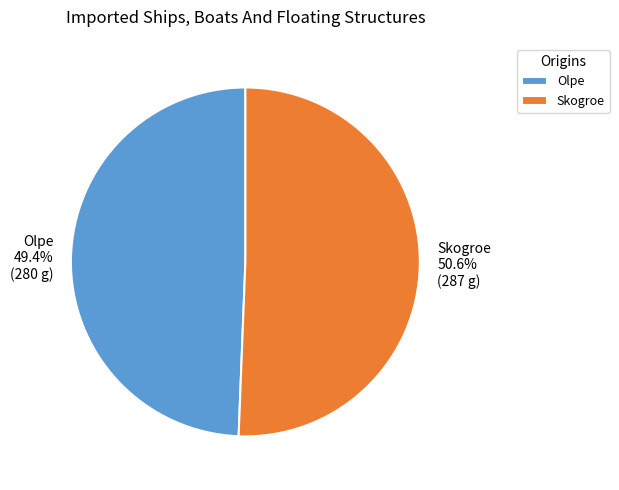

Is the sum of Olpe and Skogroe greater than half?

Yes